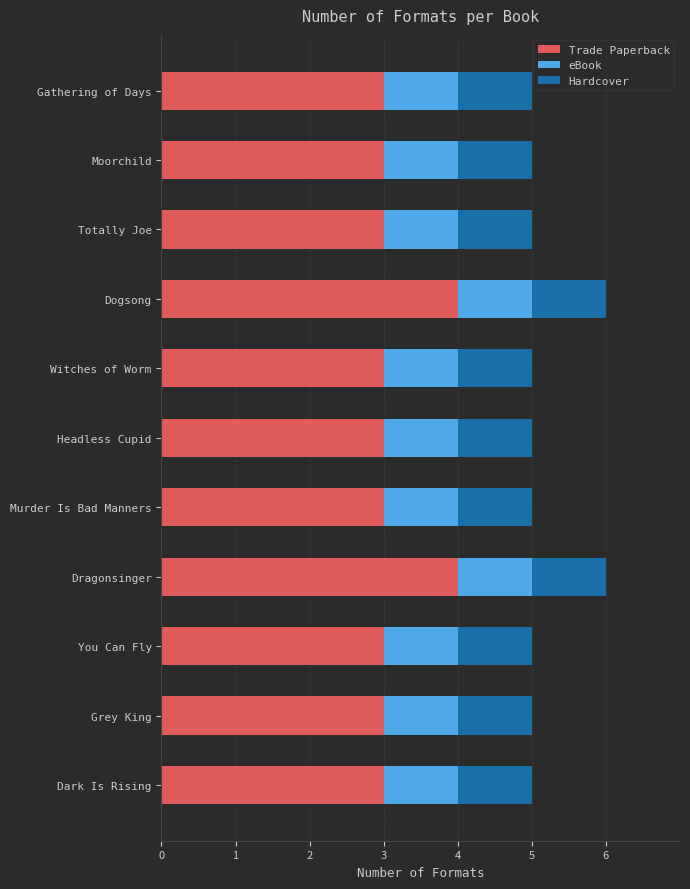

What is the lowest value of the Trade Paperback series?

3